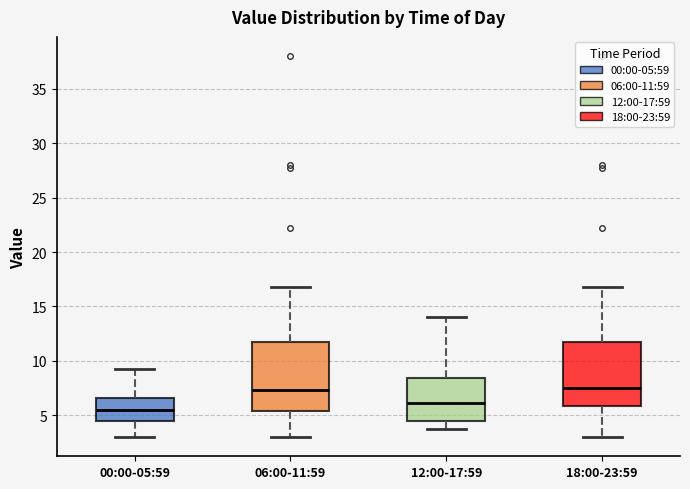

Reading left to right, transcribe this box plot: for each box, give where its median line is, the range the box spans, and where its two whiskers end, as read against the y-axis. The values are not printed on the chart, so give them approximately, as read against the axis.

00:00-05:59: median 5.5, box 4.5 to 6.5, whiskers 3.0 to 9.5
06:00-11:59: median 7.5, box 5.5 to 12.0, whiskers 3.0 to 17.0
12:00-17:59: median 6.0, box 4.5 to 8.5, whiskers 4.0 to 14.0
18:00-23:59: median 7.5, box 6.0 to 12.0, whiskers 3.0 to 17.0